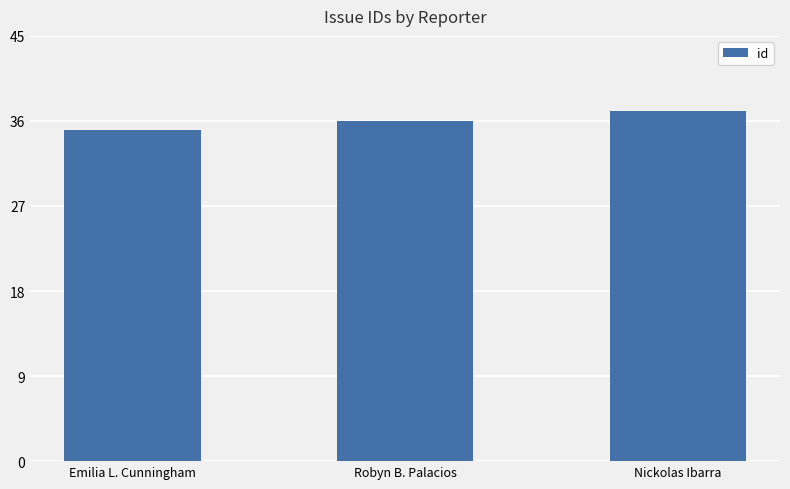

Approximately how many times larger is the value at Robyn B. Palacios compared to Emilia L. Cunningham?

1.0